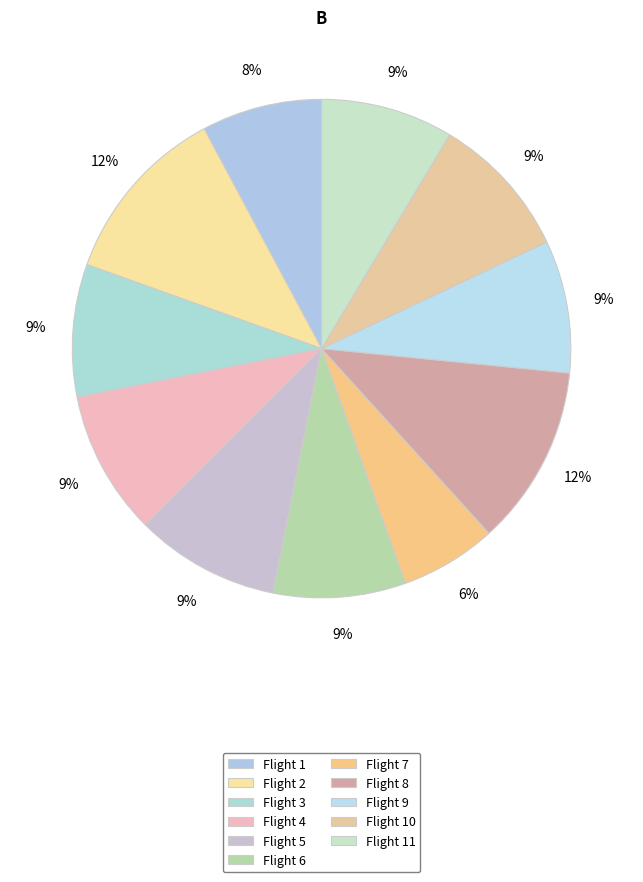

Combined, what portion of the pie is Flight 4 and Flight 5?

18.8%